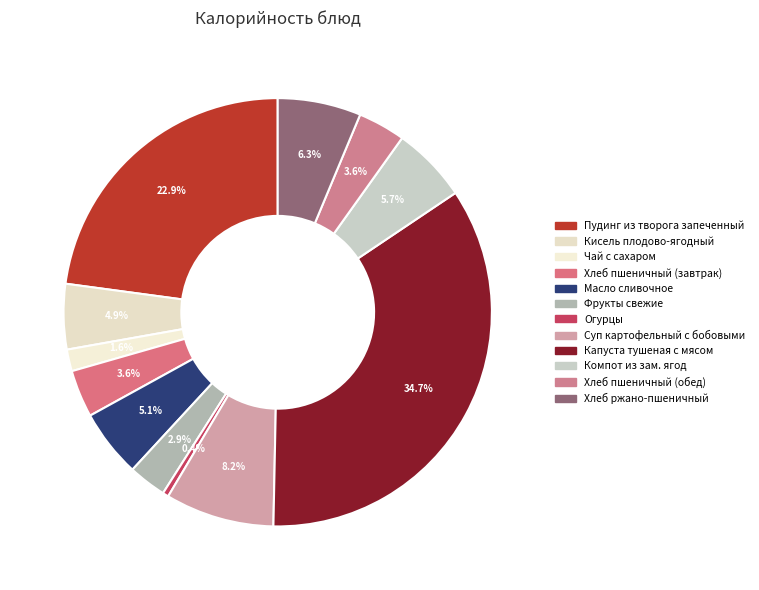

Is there any slice that represents more than half of the pie?

No